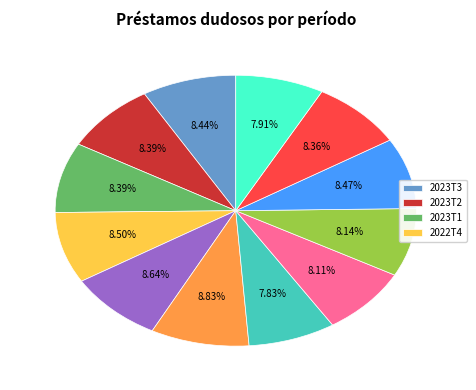

Does any single category account for the majority?

No